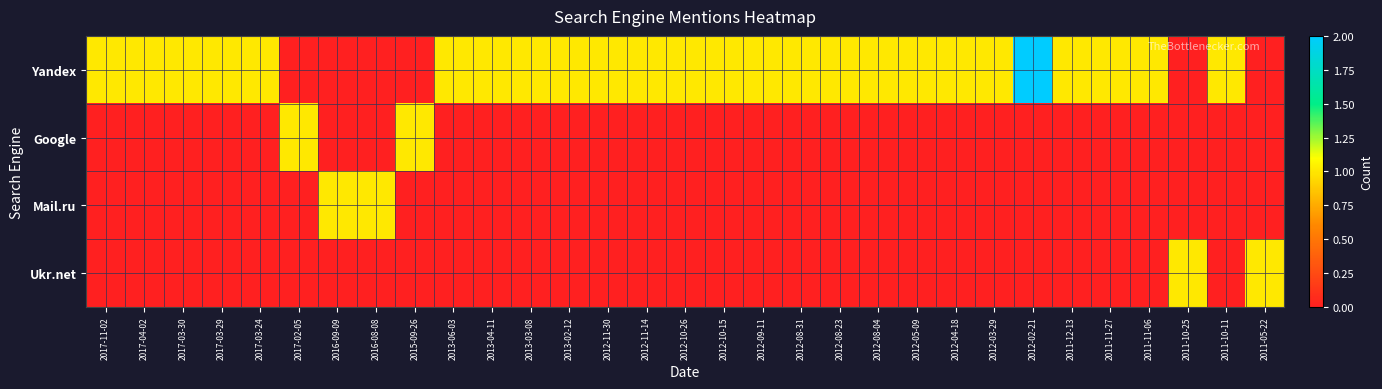

Reading left to right, extract all data points from this chart.

Yandex: 2017-11-02=1	2017-04-02=1	2017-03-30=1	2017-03-29=1	2017-03-24=1	2017-02-05=0	2016-09-09=0	2016-08-08=0	2015-09-26=0	2013-06-03=1	2013-04-11=1	2013-03-08=1	2013-02-12=1	2012-11-30=1	2012-11-14=1	2012-10-26=1	2012-10-15=1	2012-09-11=1	2012-08-31=1	2012-08-23=1	2012-08-04=1	2012-05-09=1	2012-04-18=1	2012-03-29=1	2012-02-21=2	2011-12-13=1	2011-11-27=1	2011-11-06=1	2011-10-25=0	2011-10-11=1	2011-05-22=0
Google: 2017-11-02=0	2017-04-02=0	2017-03-30=0	2017-03-29=0	2017-03-24=0	2017-02-05=1	2016-09-09=0	2016-08-08=0	2015-09-26=1	2013-06-03=0	2013-04-11=0	2013-03-08=0	2013-02-12=0	2012-11-30=0	2012-11-14=0	2012-10-26=0	2012-10-15=0	2012-09-11=0	2012-08-31=0	2012-08-23=0	2012-08-04=0	2012-05-09=0	2012-04-18=0	2012-03-29=0	2012-02-21=0	2011-12-13=0	2011-11-27=0	2011-11-06=0	2011-10-25=0	2011-10-11=0	2011-05-22=0
Mail.ru: 2017-11-02=0	2017-04-02=0	2017-03-30=0	2017-03-29=0	2017-03-24=0	2017-02-05=0	2016-09-09=1	2016-08-08=1	2015-09-26=0	2013-06-03=0	2013-04-11=0	2013-03-08=0	2013-02-12=0	2012-11-30=0	2012-11-14=0	2012-10-26=0	2012-10-15=0	2012-09-11=0	2012-08-31=0	2012-08-23=0	2012-08-04=0	2012-05-09=0	2012-04-18=0	2012-03-29=0	2012-02-21=0	2011-12-13=0	2011-11-27=0	2011-11-06=0	2011-10-25=0	2011-10-11=0	2011-05-22=0
Ukr.net: 2017-11-02=0	2017-04-02=0	2017-03-30=0	2017-03-29=0	2017-03-24=0	2017-02-05=0	2016-09-09=0	2016-08-08=0	2015-09-26=0	2013-06-03=0	2013-04-11=0	2013-03-08=0	2013-02-12=0	2012-11-30=0	2012-11-14=0	2012-10-26=0	2012-10-15=0	2012-09-11=0	2012-08-31=0	2012-08-23=0	2012-08-04=0	2012-05-09=0	2012-04-18=0	2012-03-29=0	2012-02-21=0	2011-12-13=0	2011-11-27=0	2011-11-06=0	2011-10-25=1	2011-10-11=0	2011-05-22=1